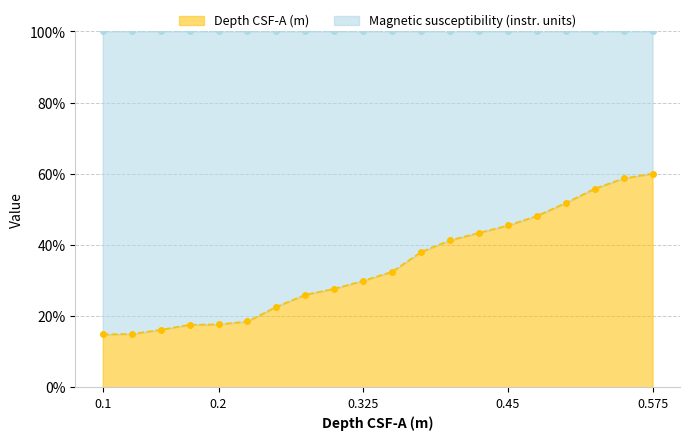

Rank the categories by value from lowest to highest.

0.1, 0.125, 0.15, 0.175, 0.2, 0.225, 0.25, 0.275, 0.3, 0.325, 0.35, 0.375, 0.4, 0.425, 0.45, 0.475, 0.5, 0.525, 0.55, 0.575